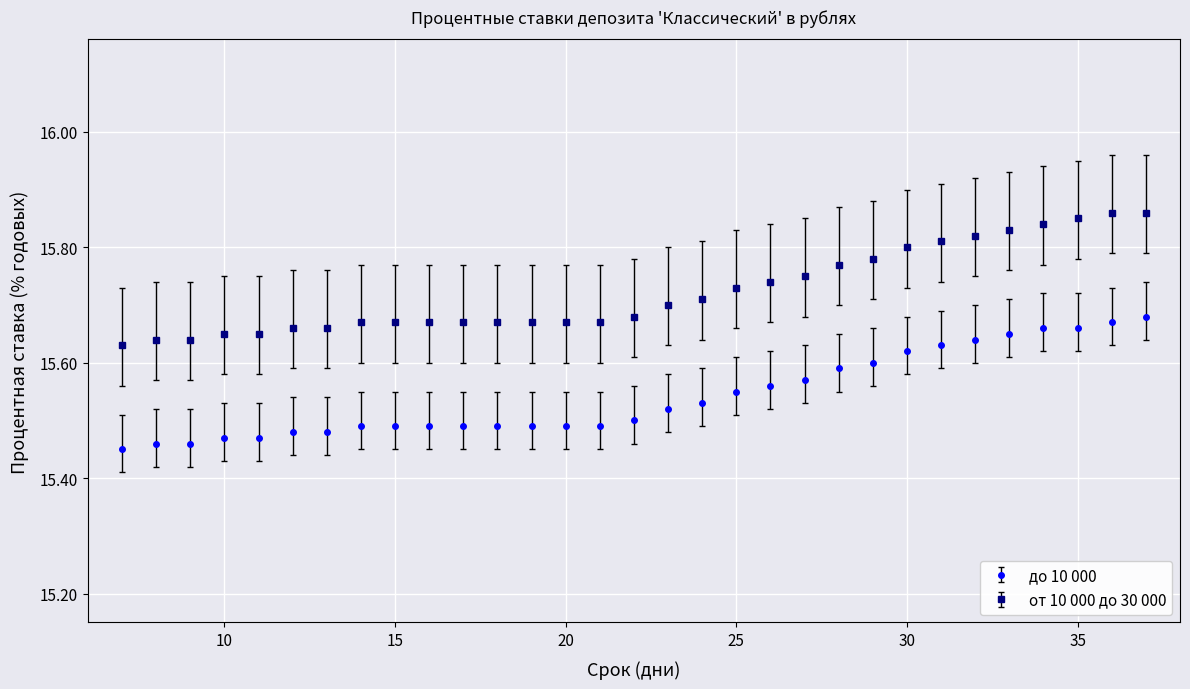

List the series in order of their overall mean, highest first.

от 10 000 до 30 000, до 10 000